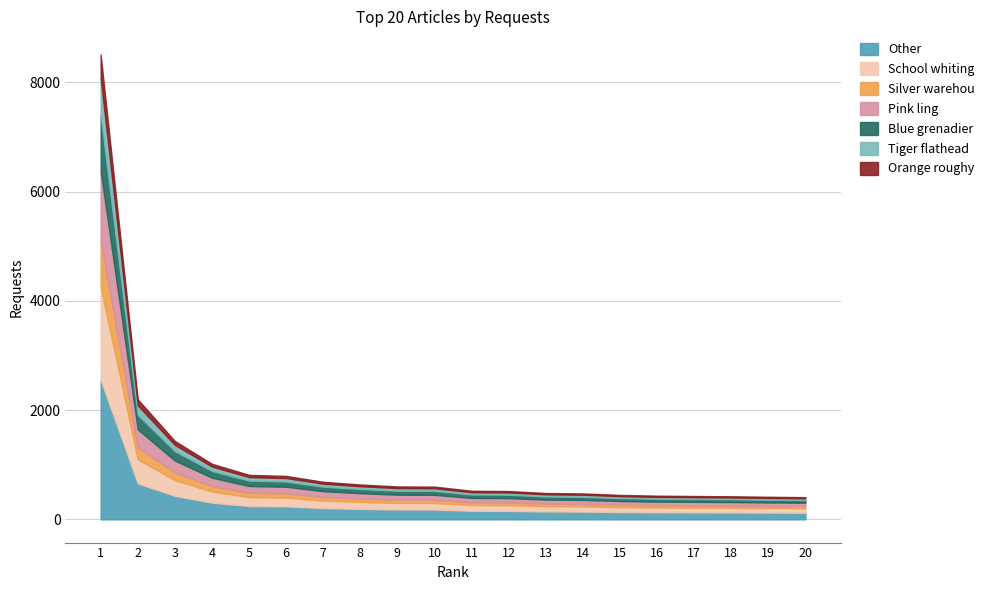

Does the chart have visible grid lines?

Yes